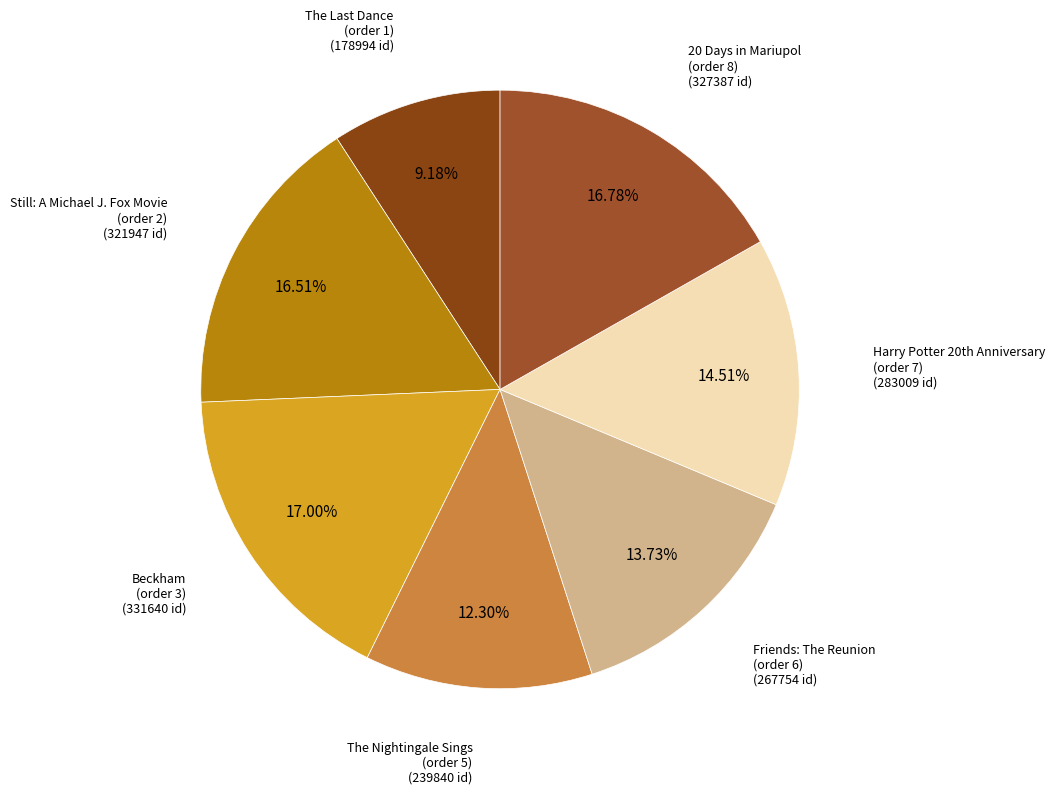

Which slice is the largest?

Beckham
(order 3)